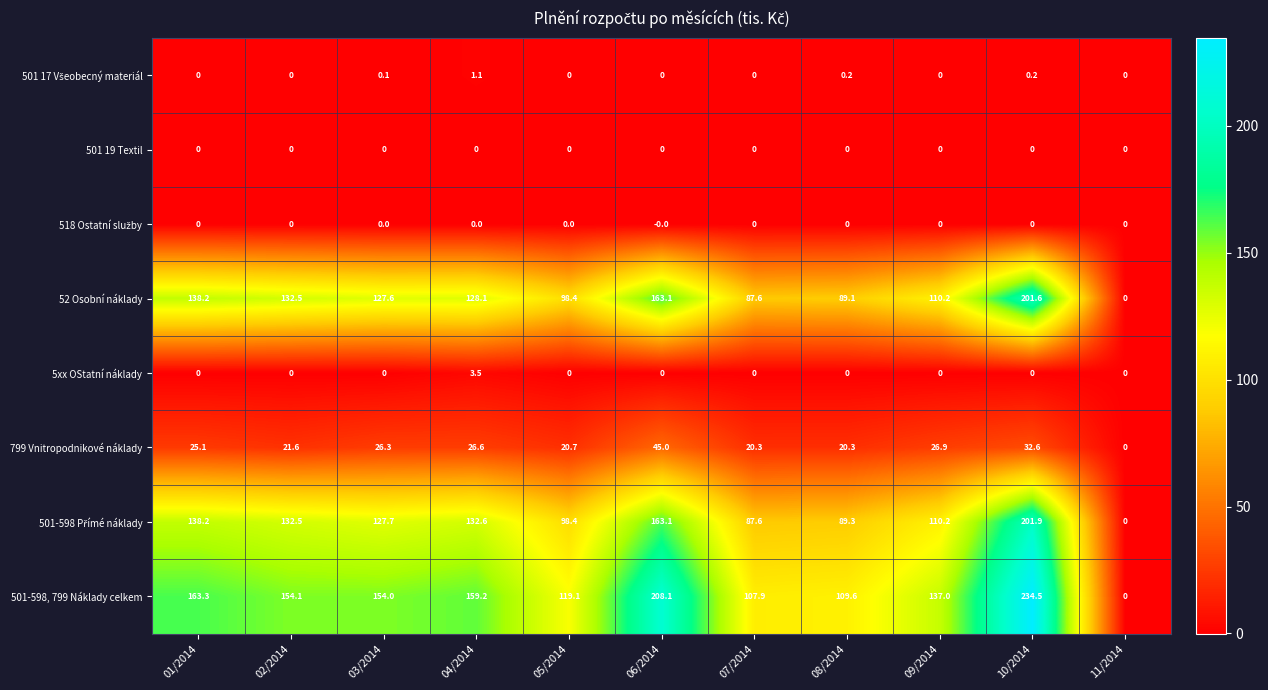

The value of 501-598, 799 Náklady celkem at 04/2014 is 159.2. True or false?

True